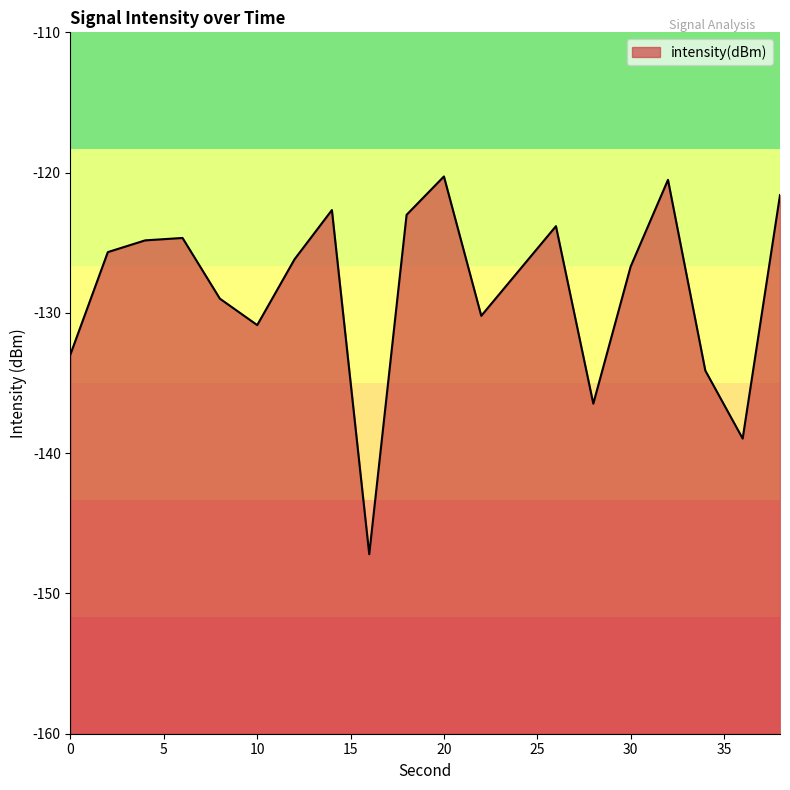

The value at 28 is -204.5. True or false?

False